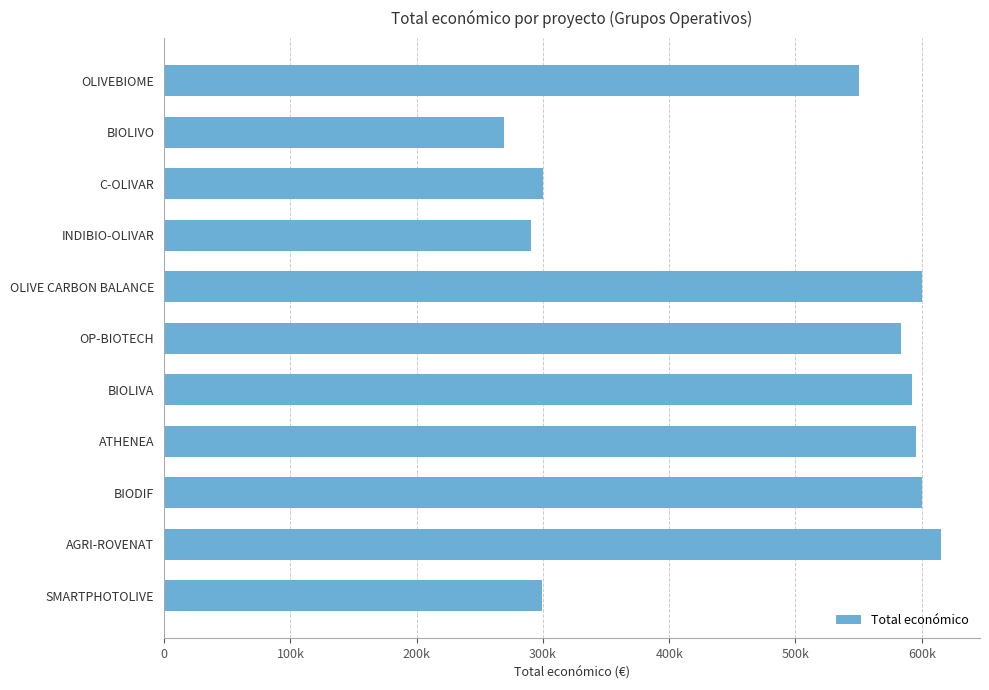

Does the chart contain any negative values?

No